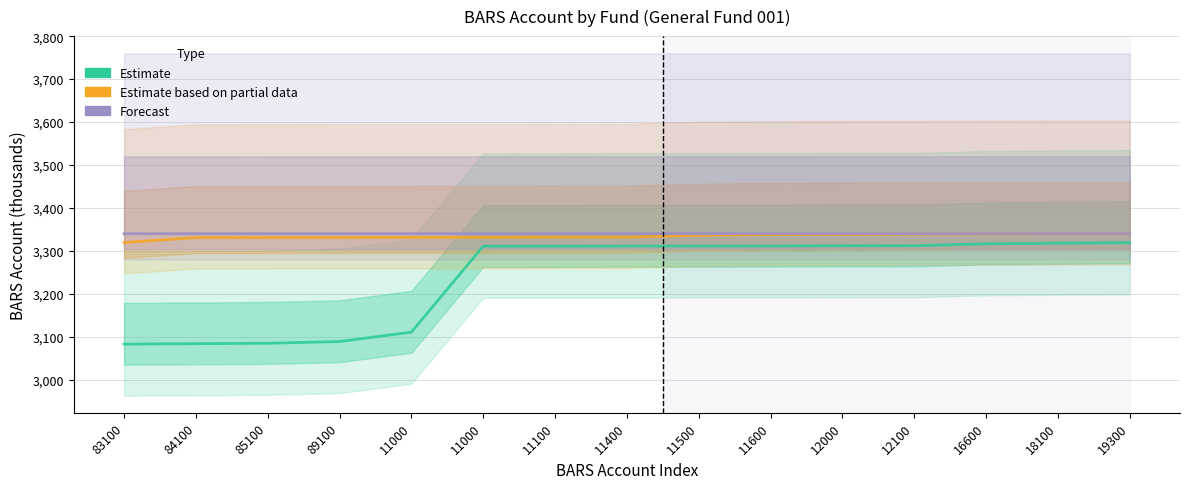

What is the difference between the Estimate values at 83100 and 11400?

228.3